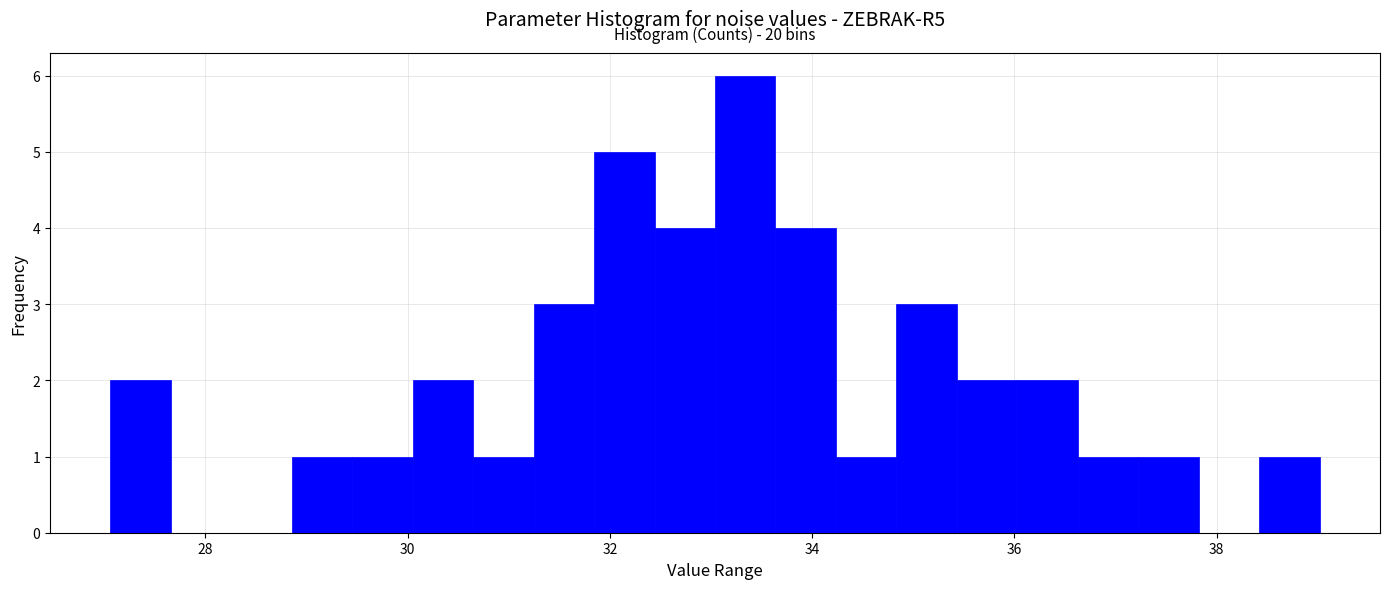

Read against the x-axis, roughly where is the centre of the tallest bar?

33.4